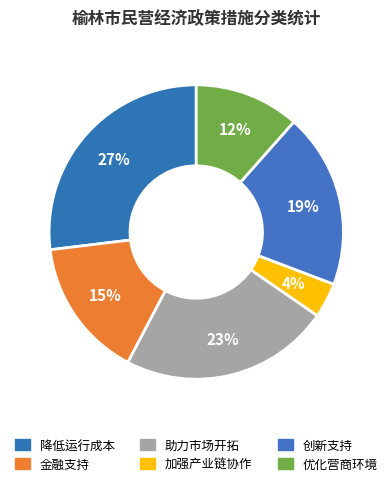

True or false: 助力市场开拓 accounts for 13% of the total.

False